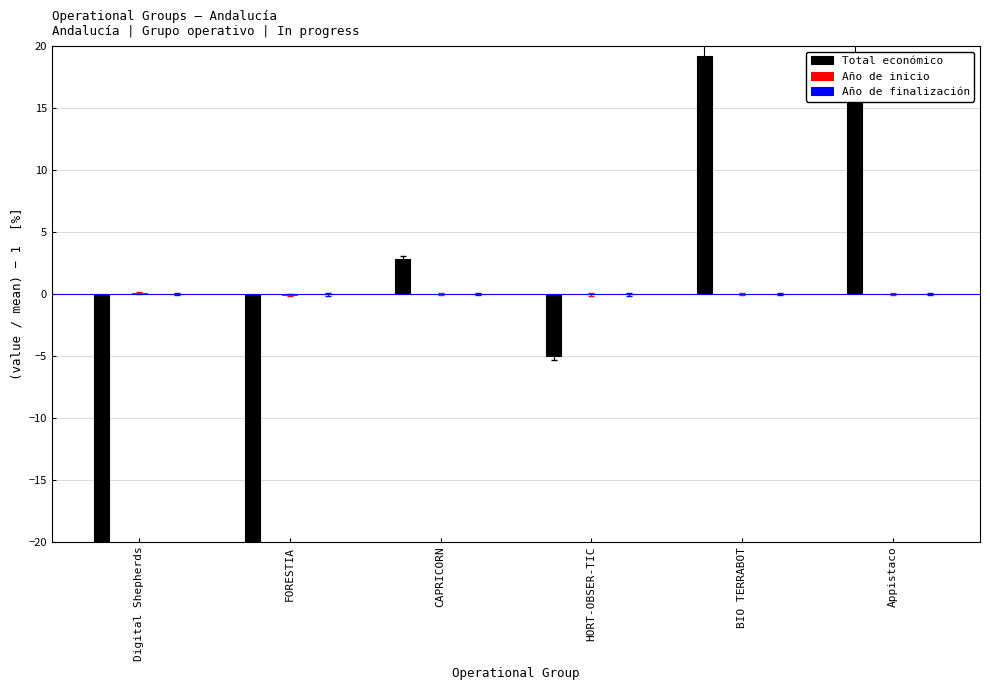

How many bars are there in total?

18